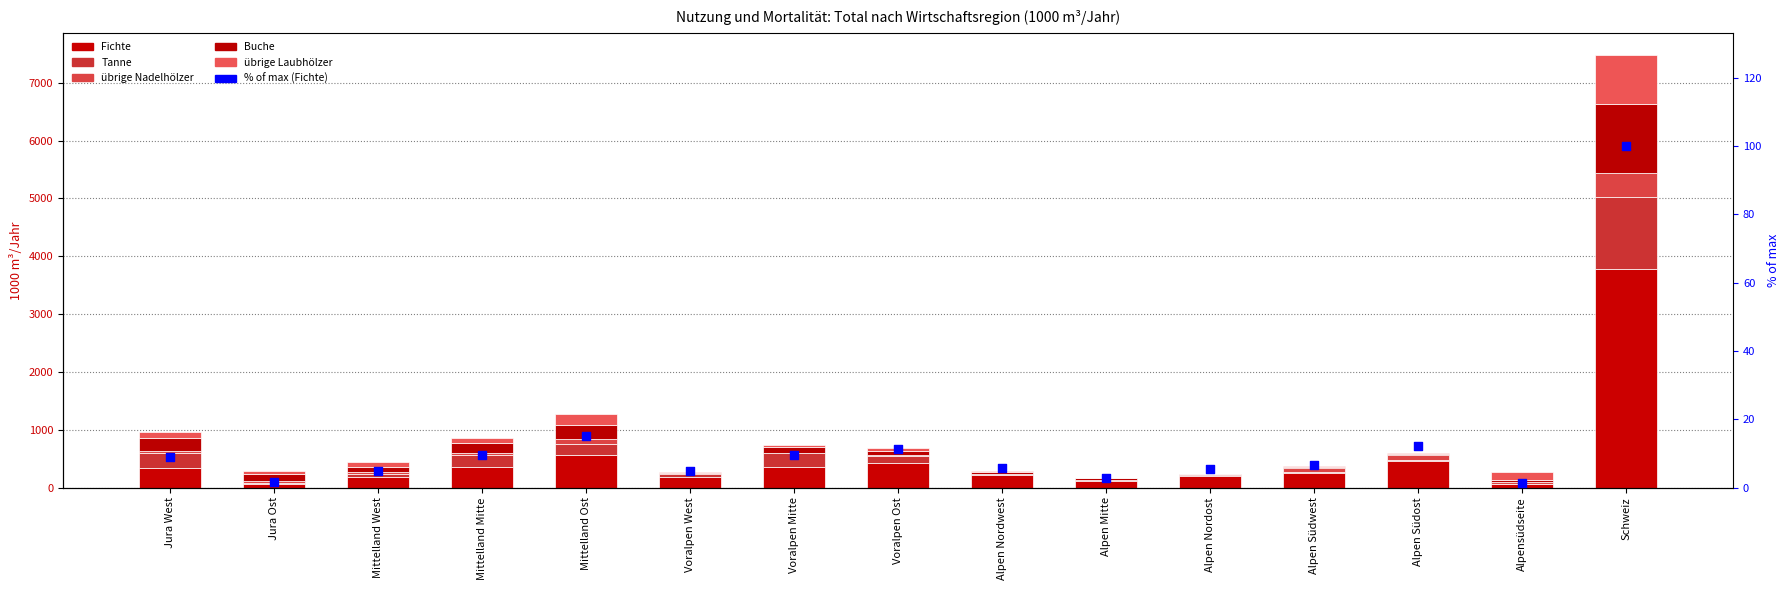

At how many categories does at least one series exceed 3051?

1